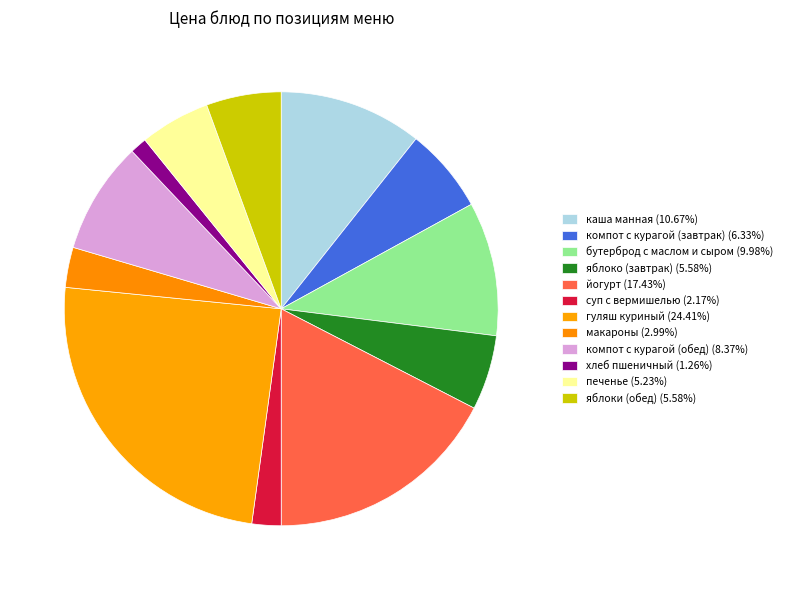

Rank the categories by value from highest to lowest.

гуляш куриный, йогурт, каша манная, бутерброд с маслом и сыром, компот с курагой (обед), компот с курагой (завтрак), яблоко (завтрак), яблоки (обед), печенье, макароны, суп с вермишелью, хлеб пшеничный